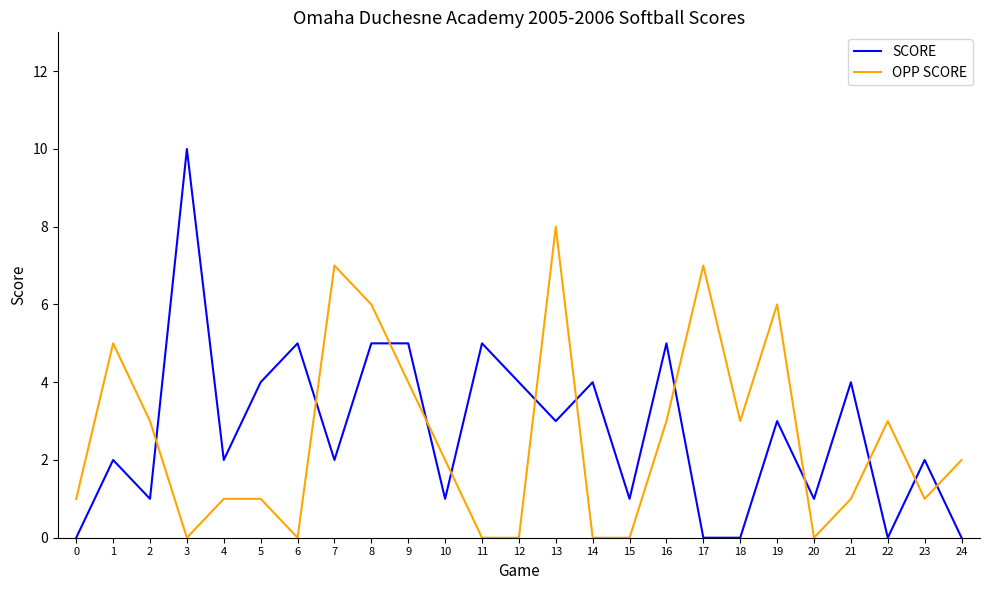

What is the total value across all series at 14?

4